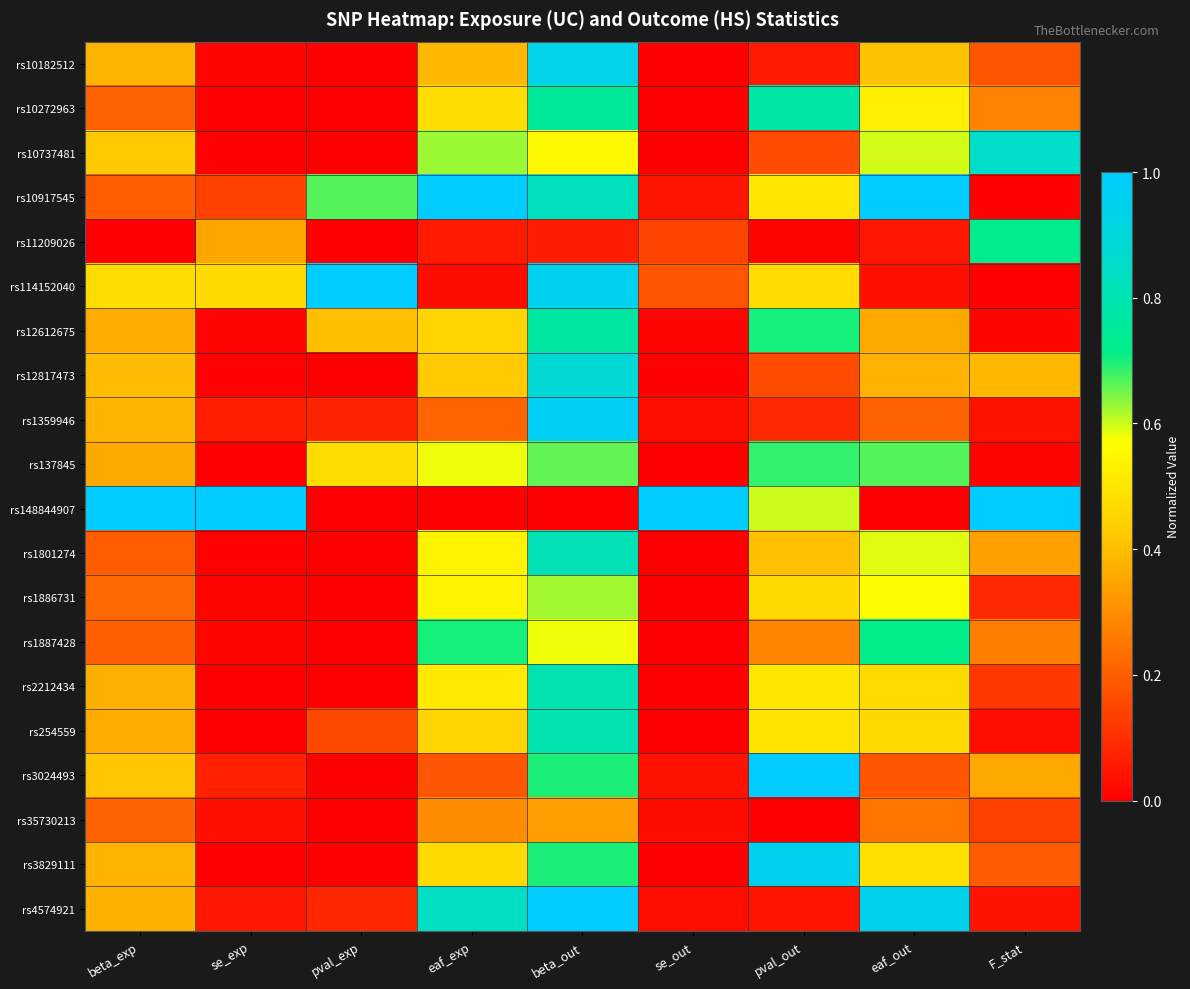

At which category is the sum across all series the highest?

beta_out